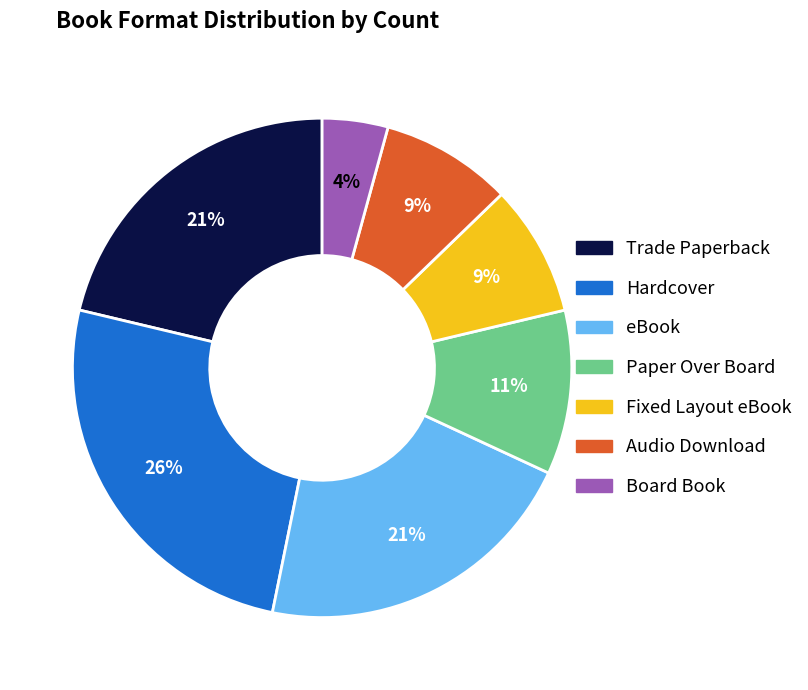

Between Hardcover and Trade Paperback, which is larger?

Hardcover